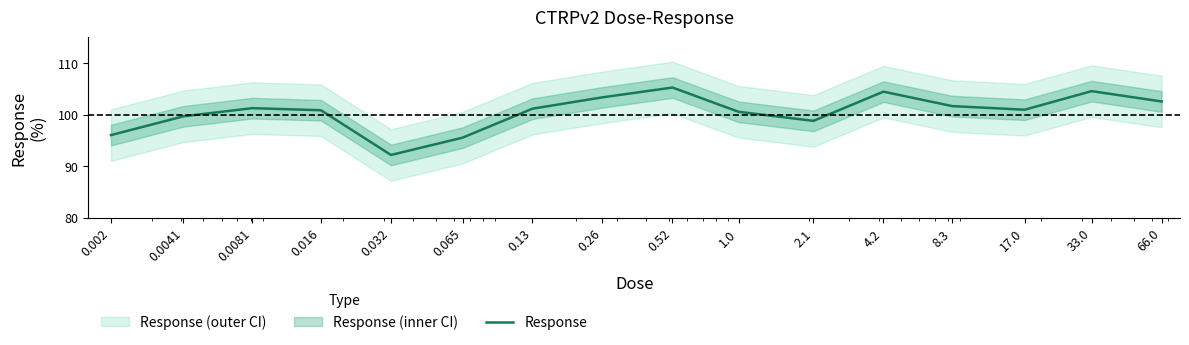

What is the change in value from 8.3 to 66.0?

+0.9